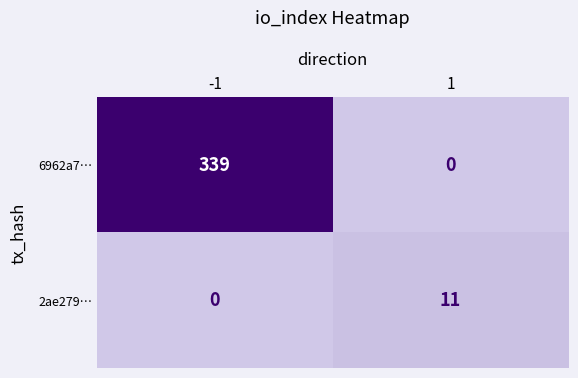

Is the value of 2ae279… at 1 greater than the value of 6962a7… at -1?

No